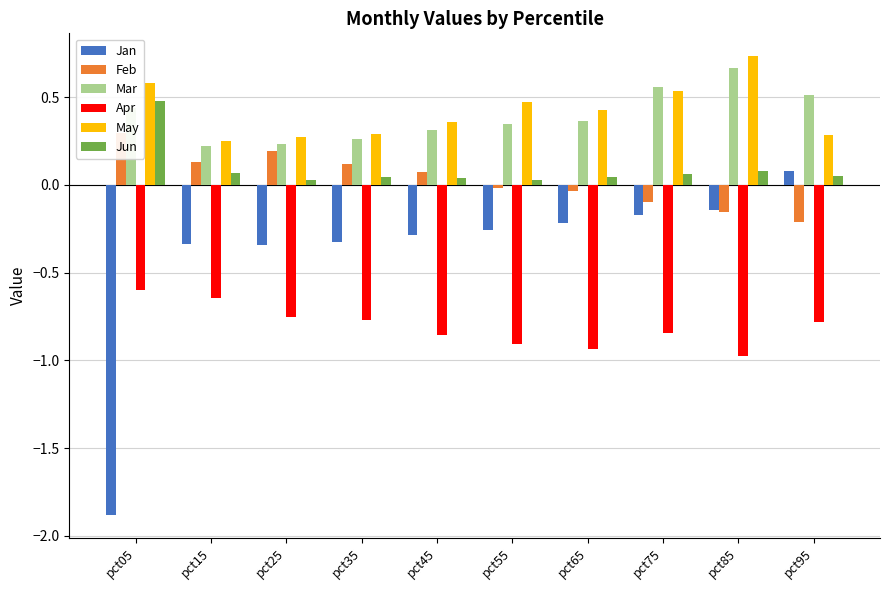

The value of Apr at pct95 is -1.1. True or false?

False